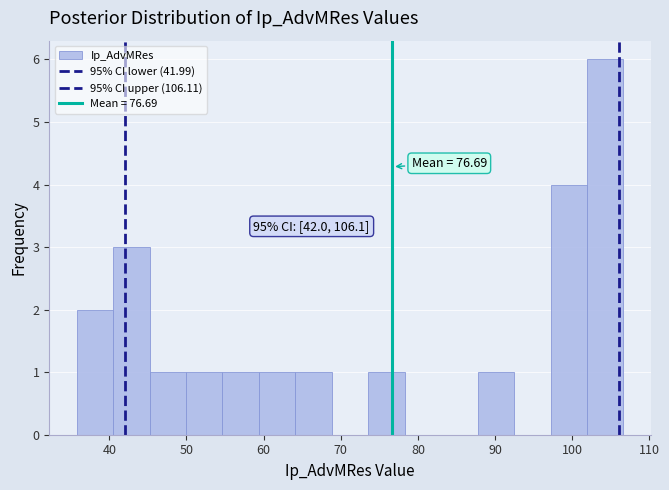

Which range on the x-axis has the tallest bar?

102 to 107